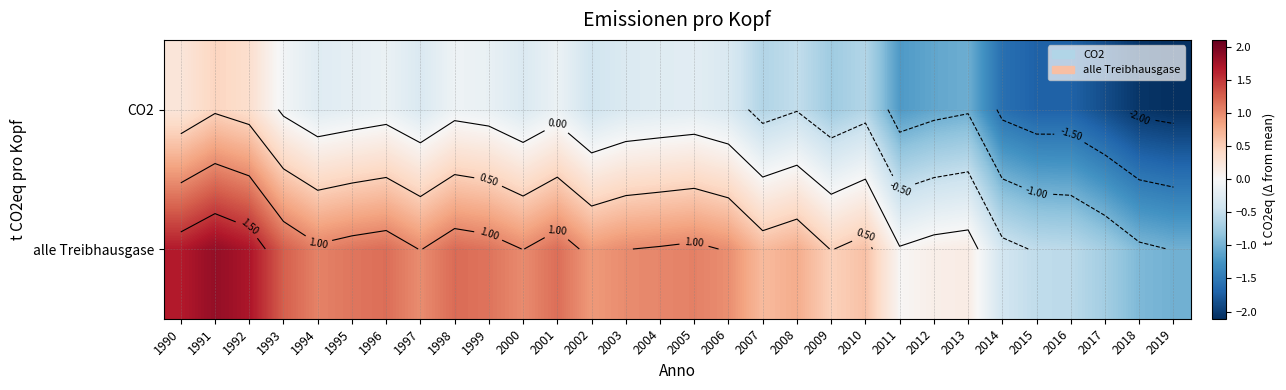

Which has a higher value, 1998 or 2007?

1998